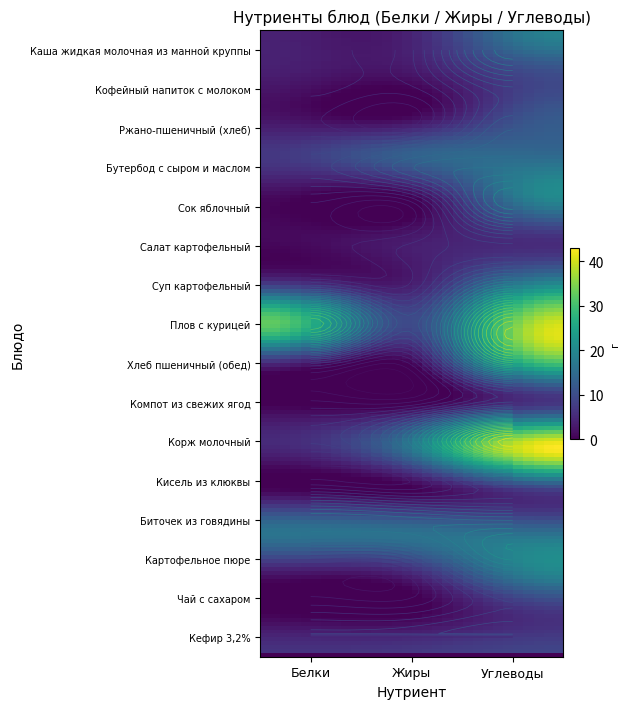

Rank the categories by Кисель из клюквы value from lowest to highest.

1, 0, 2